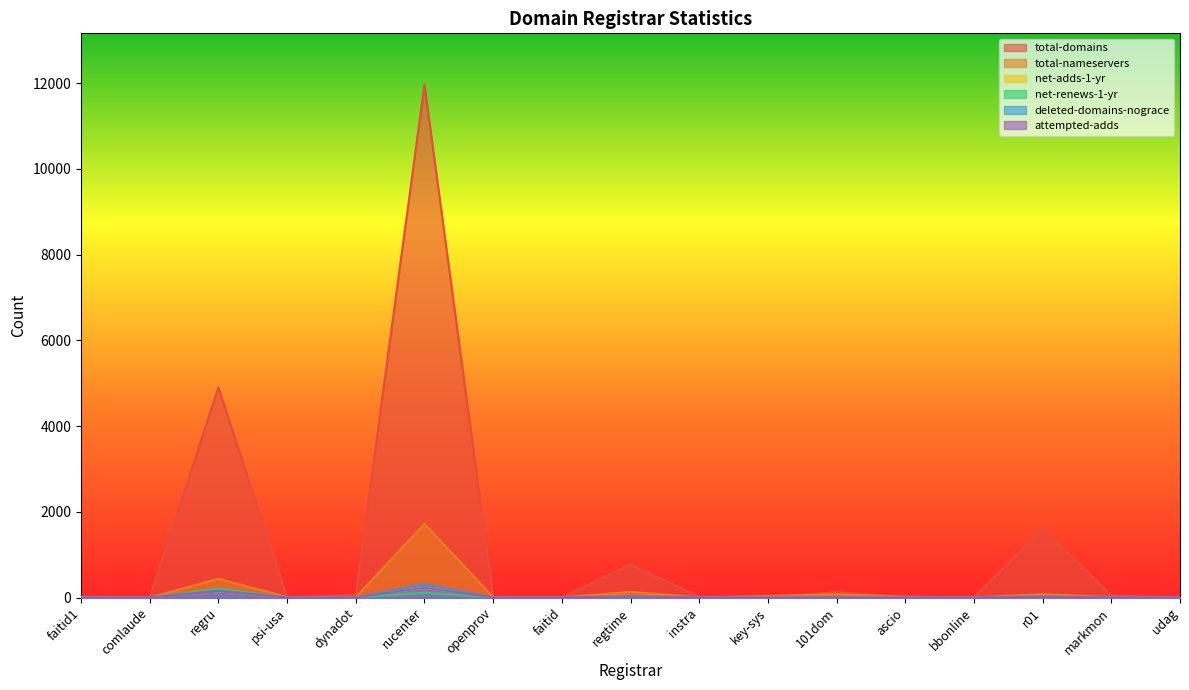

At which category does deleted-domains-nograce reach its first local peak?

regru